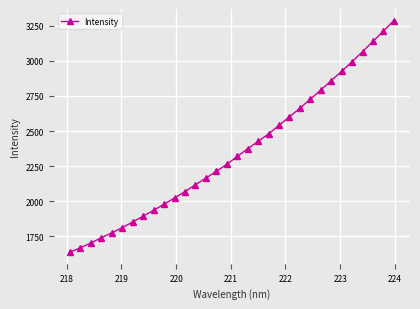

What is the greatest value displayed?

3286.5